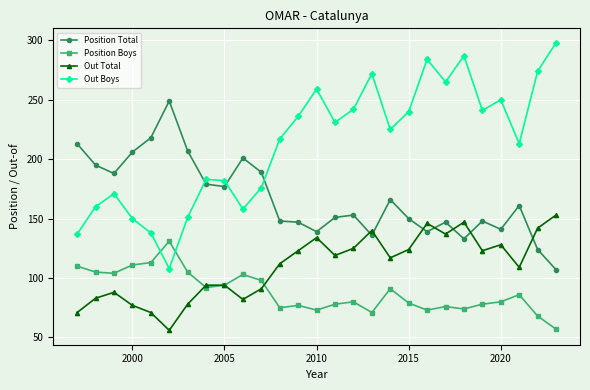

True or false: Out Total and Out Boys intersect in this chart.

False